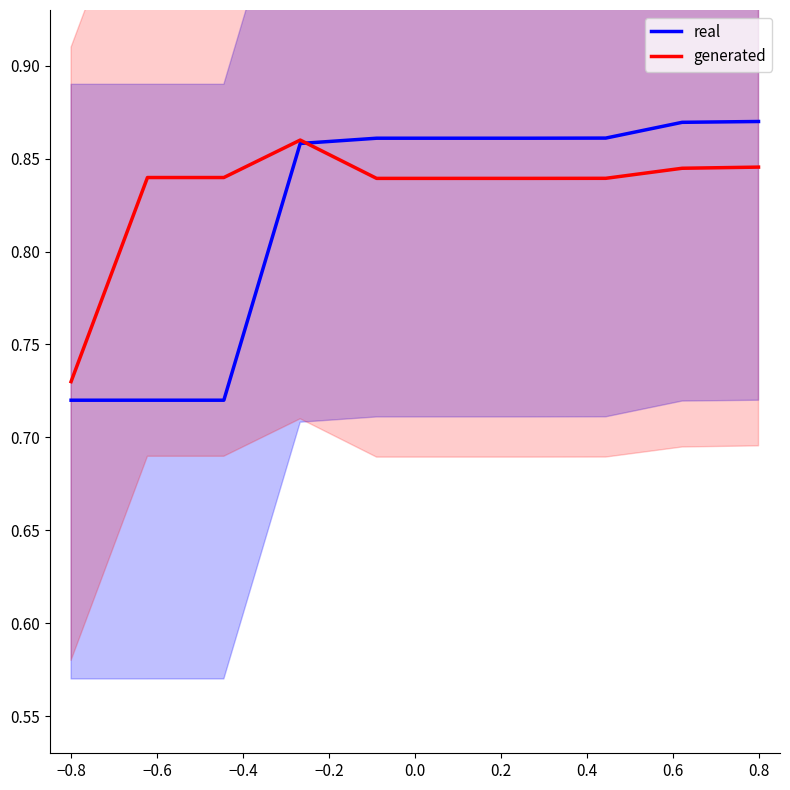

The value of real at 0.8 is 0.2. True or false?

False